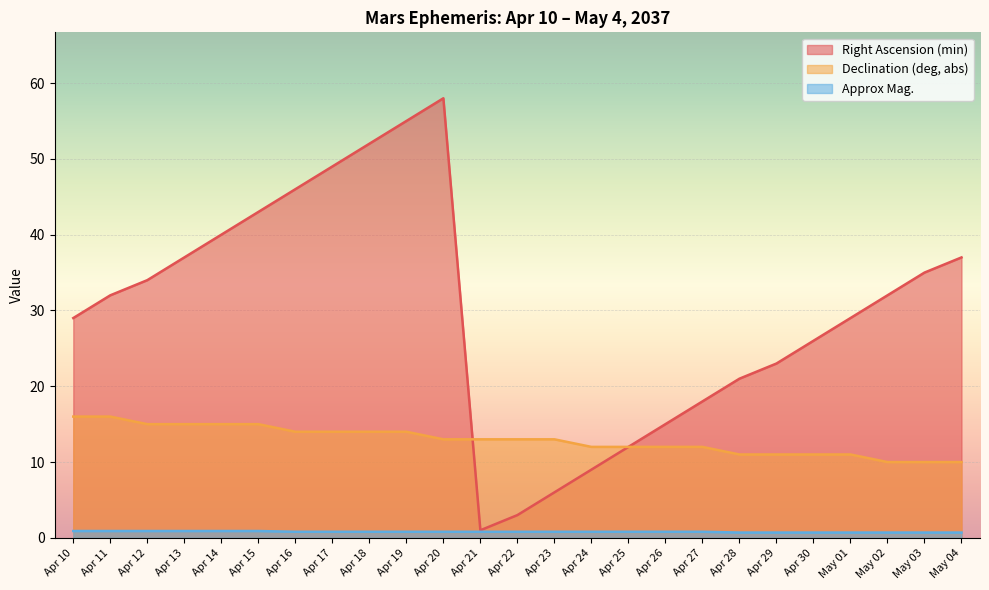

What are all the series names shown in the legend?

Right Ascension (min), Declination (deg, abs), Approx Mag.